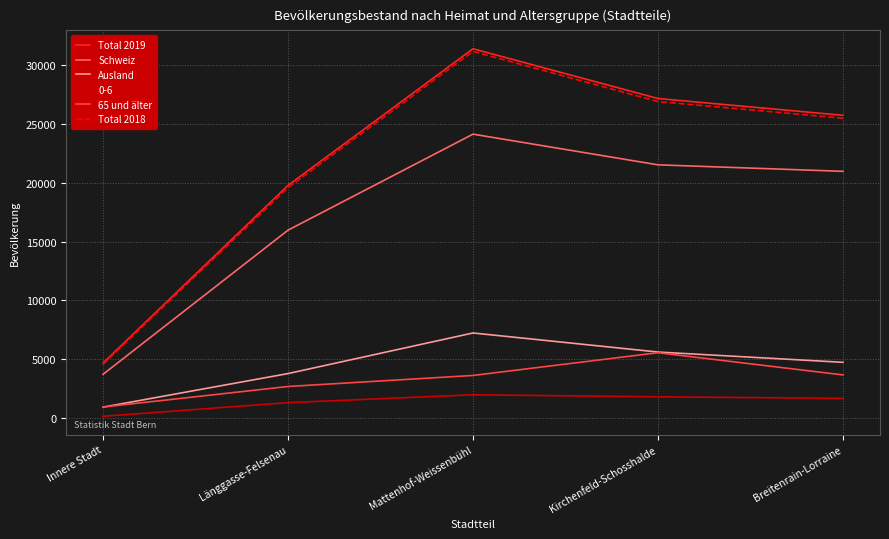

What is the total value across all series at Breitenrain-Lorraine?

82251